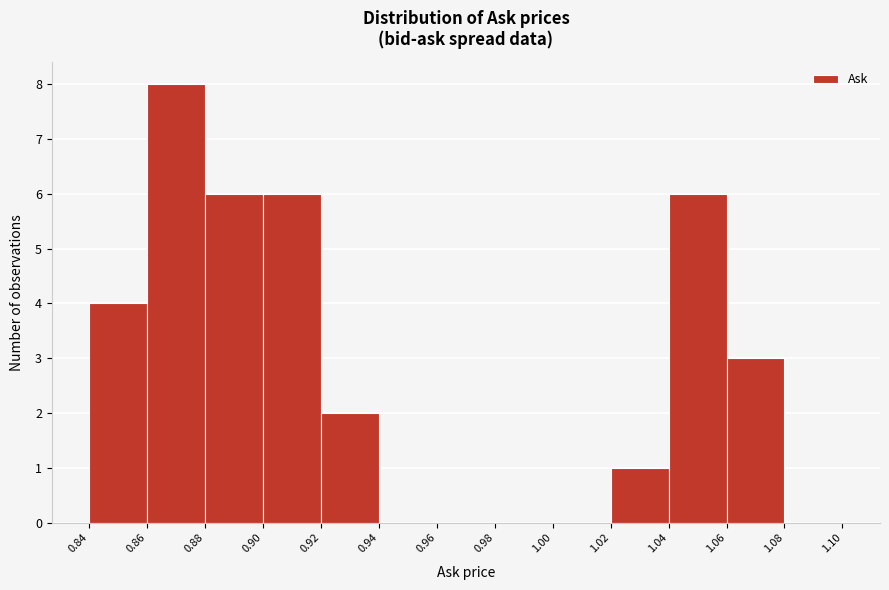

Reading left to right, list every bar in this chart as the range it spans on the x-axis followed by its height. The values are not printed on the chart, so give them approximately, as read against the axis.

0.84 to 0.86: 4
0.86 to 0.88: 8
0.88 to 0.90: 6
0.90 to 0.92: 6
0.92 to 0.94: 2
0.94 to 0.96: 0
0.96 to 0.98: 0
0.98 to 1.00: 0
1.00 to 1.02: 0
1.02 to 1.04: 1
1.04 to 1.06: 6
1.06 to 1.08: 3
1.08 to 1.10: 0